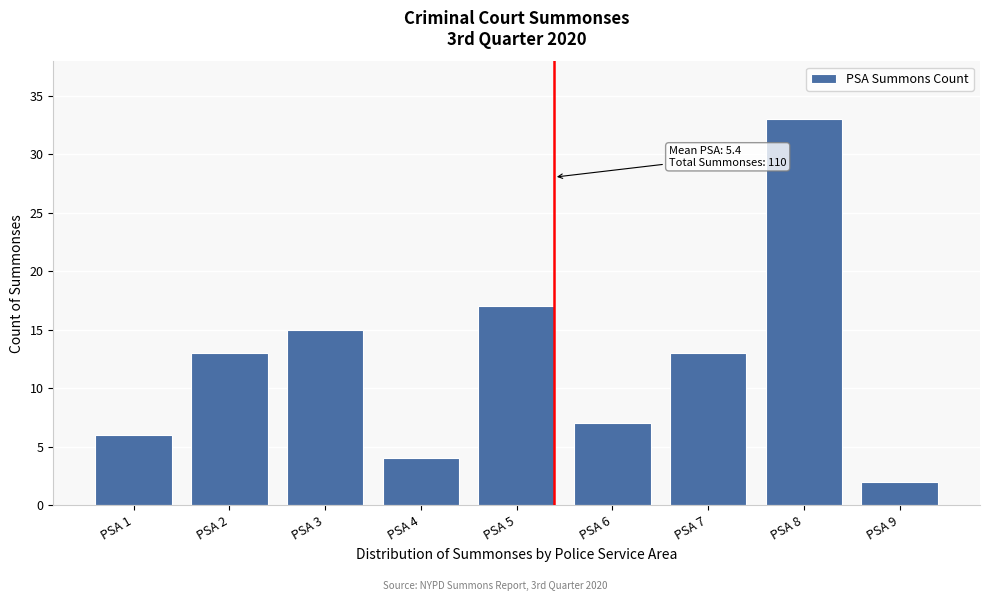

Reading left to right, what are all the values shown in this chart?

6	13	15	4	17	7	13	33	2